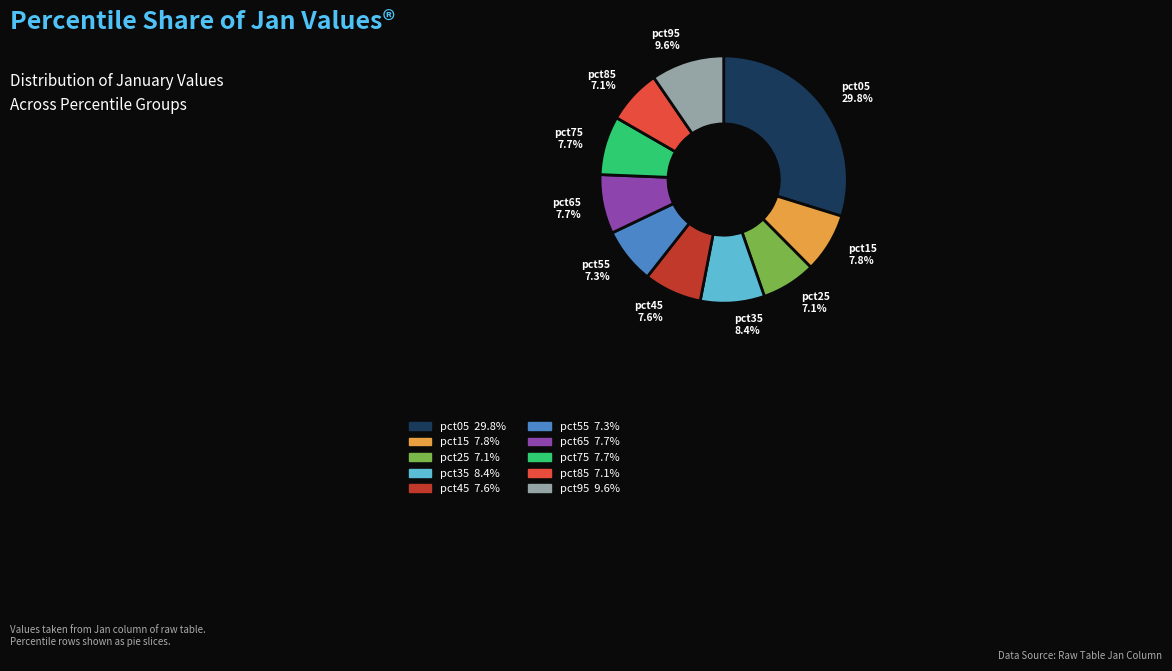

To the nearest percent, what portion does pct45 represent?

8%